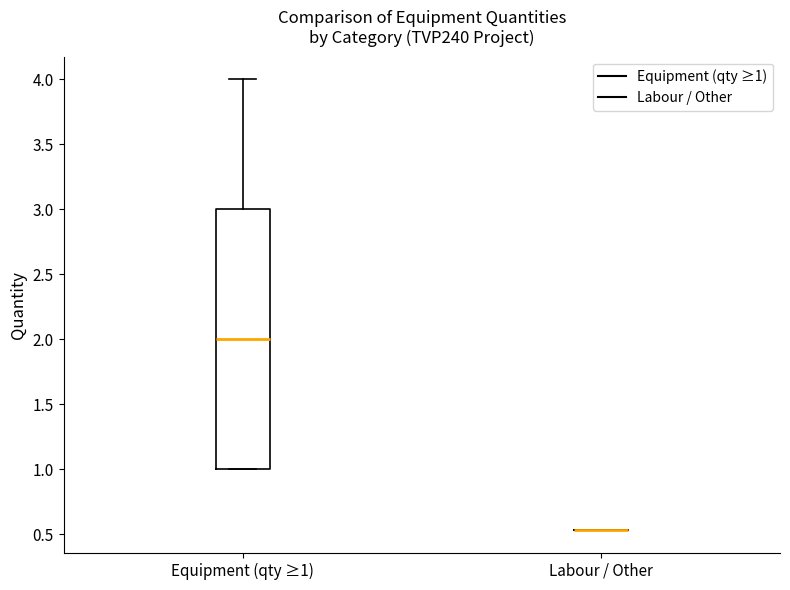

Reading left to right, transcribe this box plot: for each box, give where its median line is, the range the box spans, and where its two whiskers end, as read against the y-axis. The values are not printed on the chart, so give them approximately, as read against the axis.

Equipment (qty ≥1): median 2.00, box 1.00 to 3.00, whiskers 1.00 to 4.00
Labour / Other: box collapsed to a line at 0.55, whiskers 0.55 to 0.55